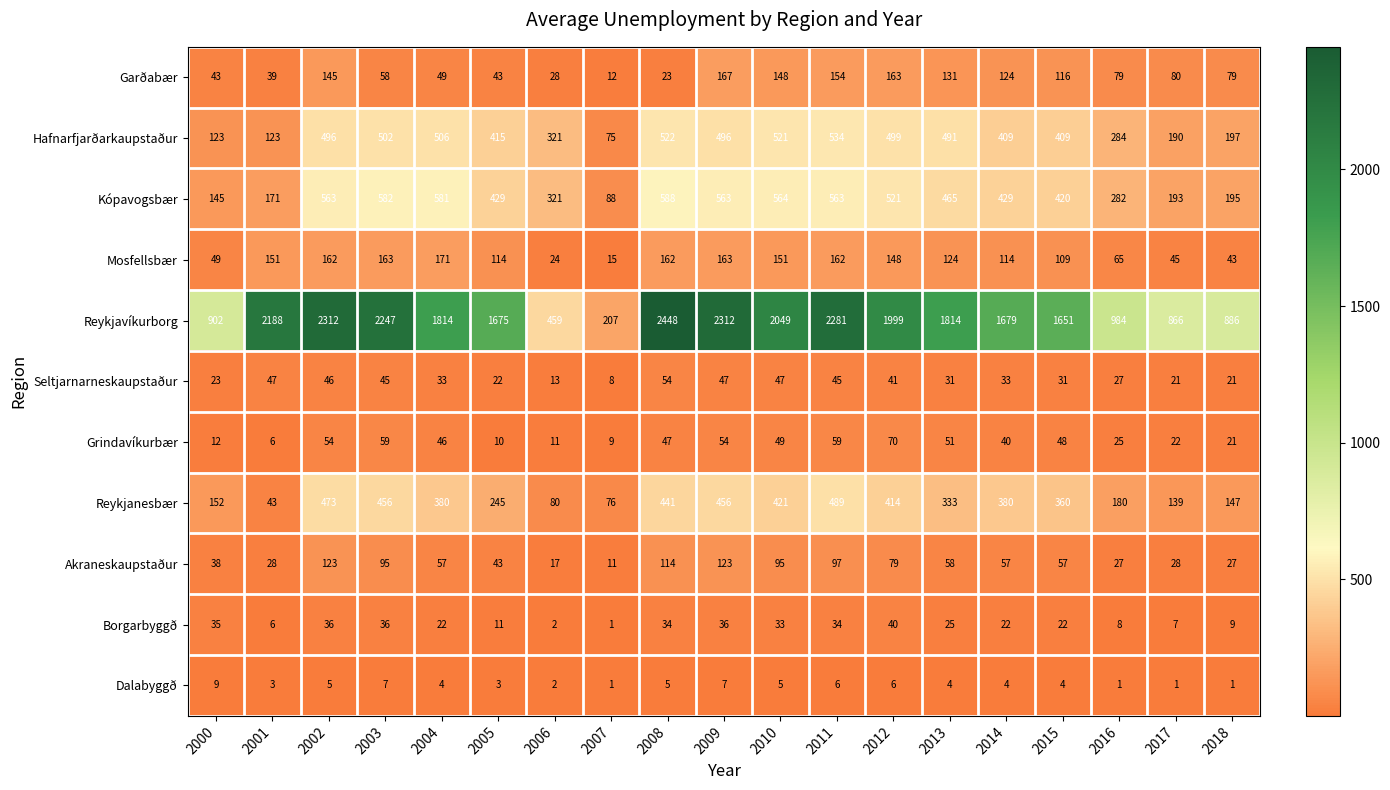

Rank the series at 2000 from lowest to highest value.

Dalabyggð, Grindavíkurbær, Seltjarnarneskaupstaður, Borgarbyggð, Akraneskaupstaður, Garðabær, Mosfellsbær, Hafnarfjarðarkaupstaður, Kópavogsbær, Reykjanesbær, Reykjavíkurborg